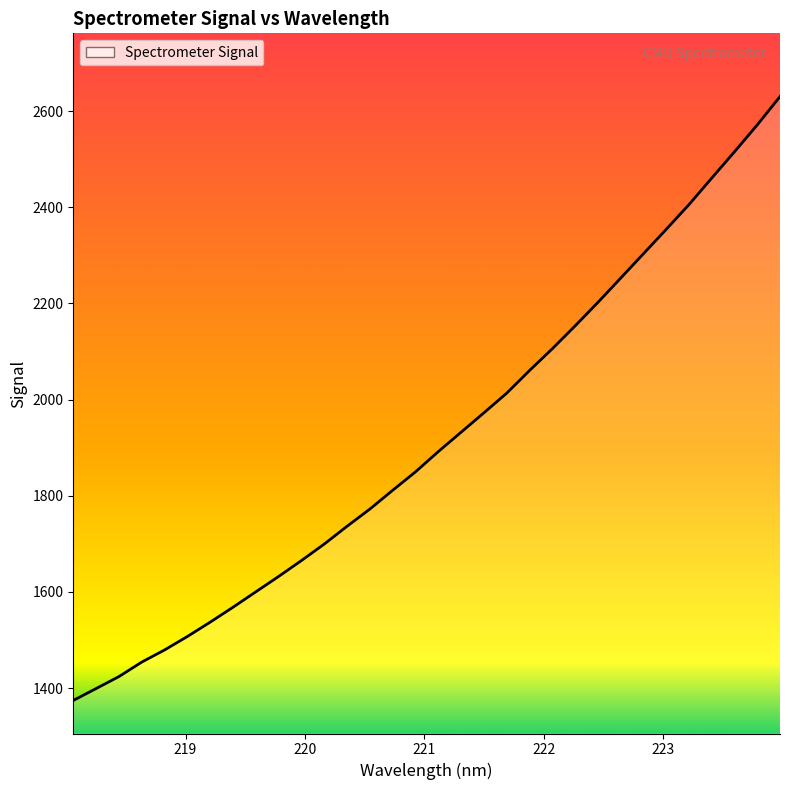

Does the chart have visible grid lines?

No